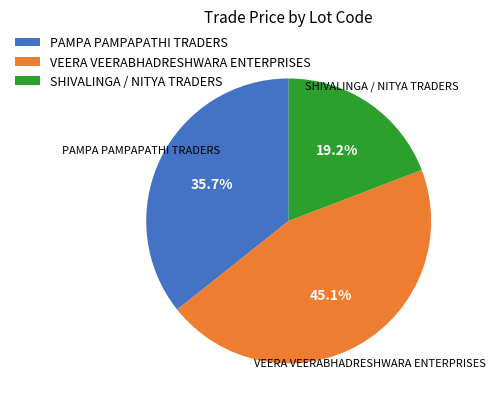

How many segments does this pie chart have?

3